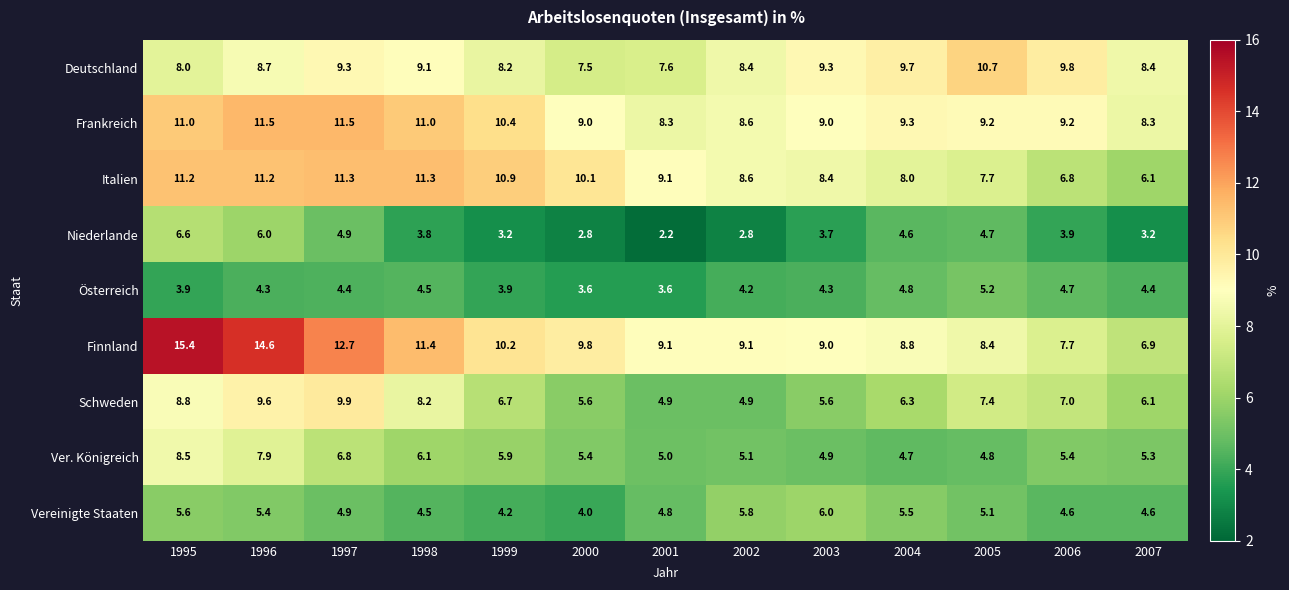

Is it true that Finnland equals 12.0 at 2004?

False